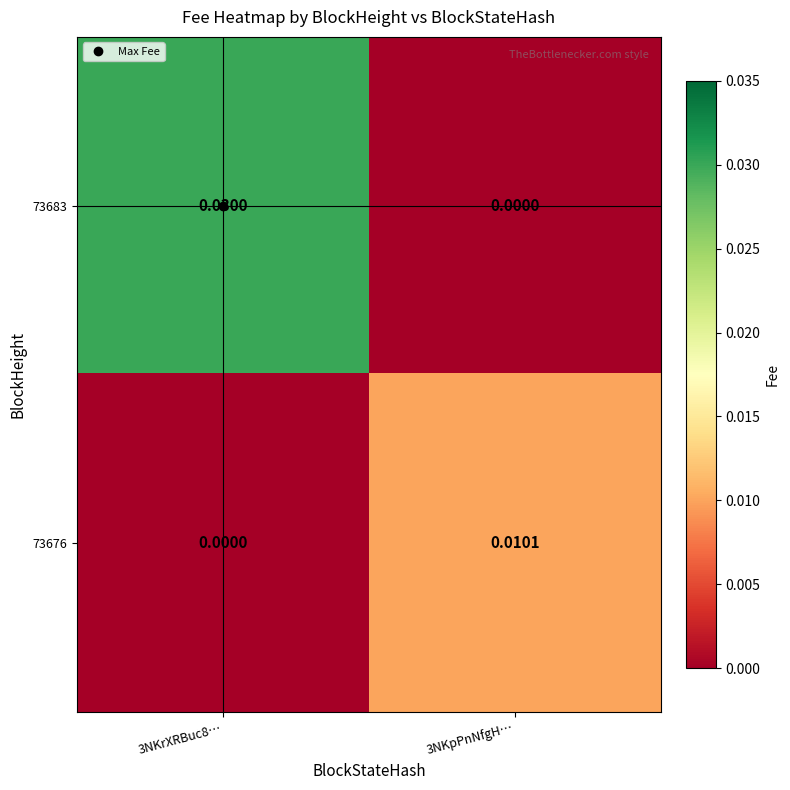

Is the value of 73676 at 3NKpPnNfgH… greater than the value of 73683 at 3NKpPnNfgH…?

Yes